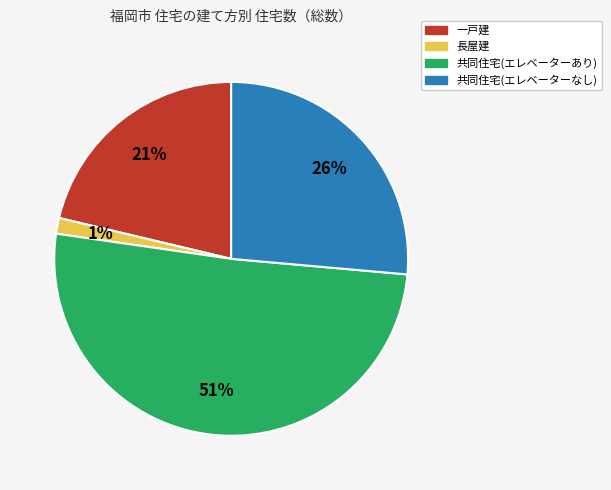

Is there a majority slice in this chart?

Yes